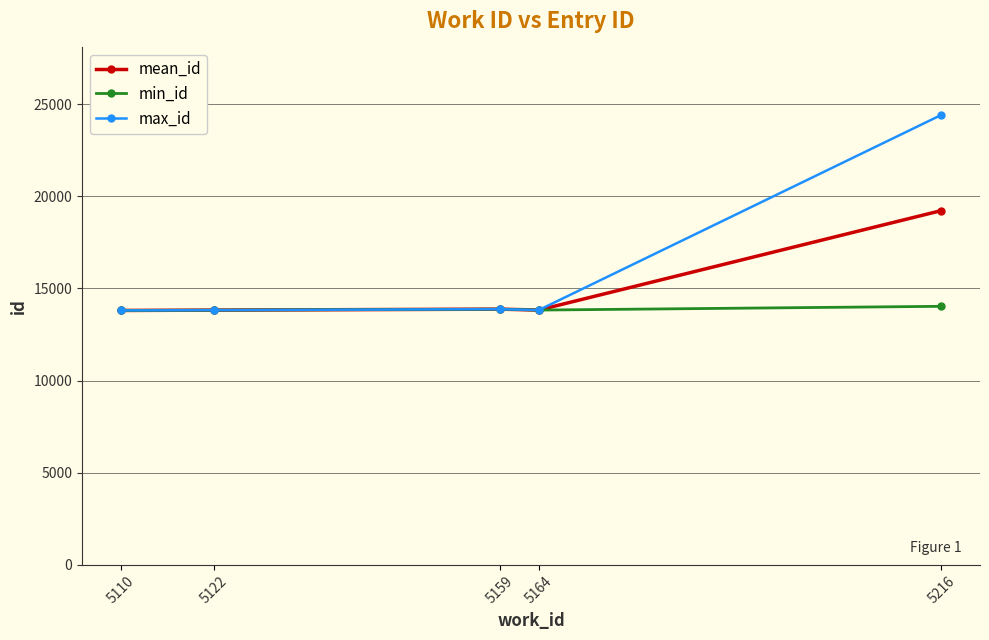

Count the number of data series in this chart.

3